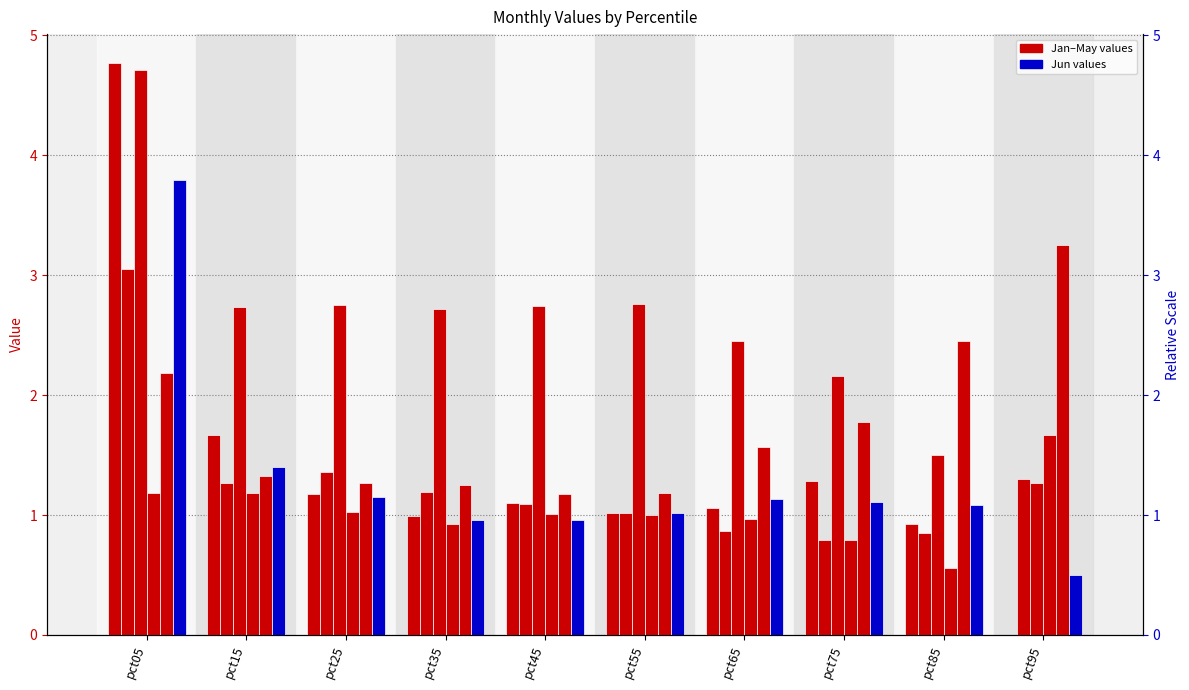

How many values in the Jun series exceed 1?

7